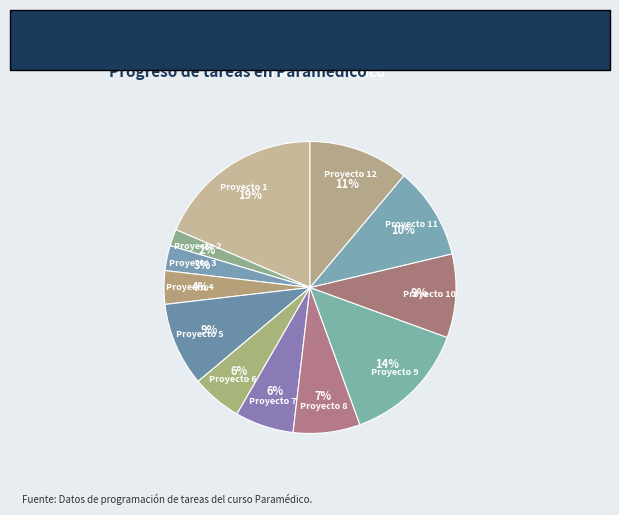

Do Proyecto 6 and Proyecto 4 together represent more than half of the pie?

No